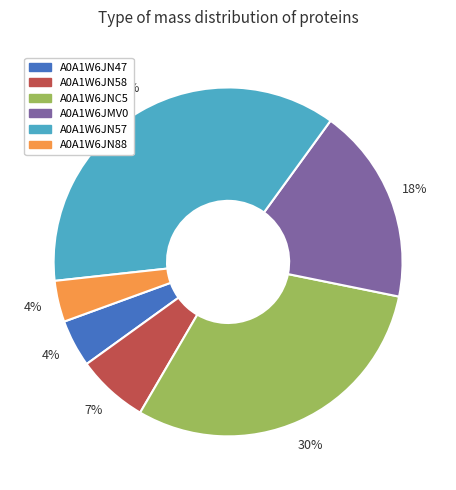

Which category has the biggest portion of the pie?

A0A1W6JN57